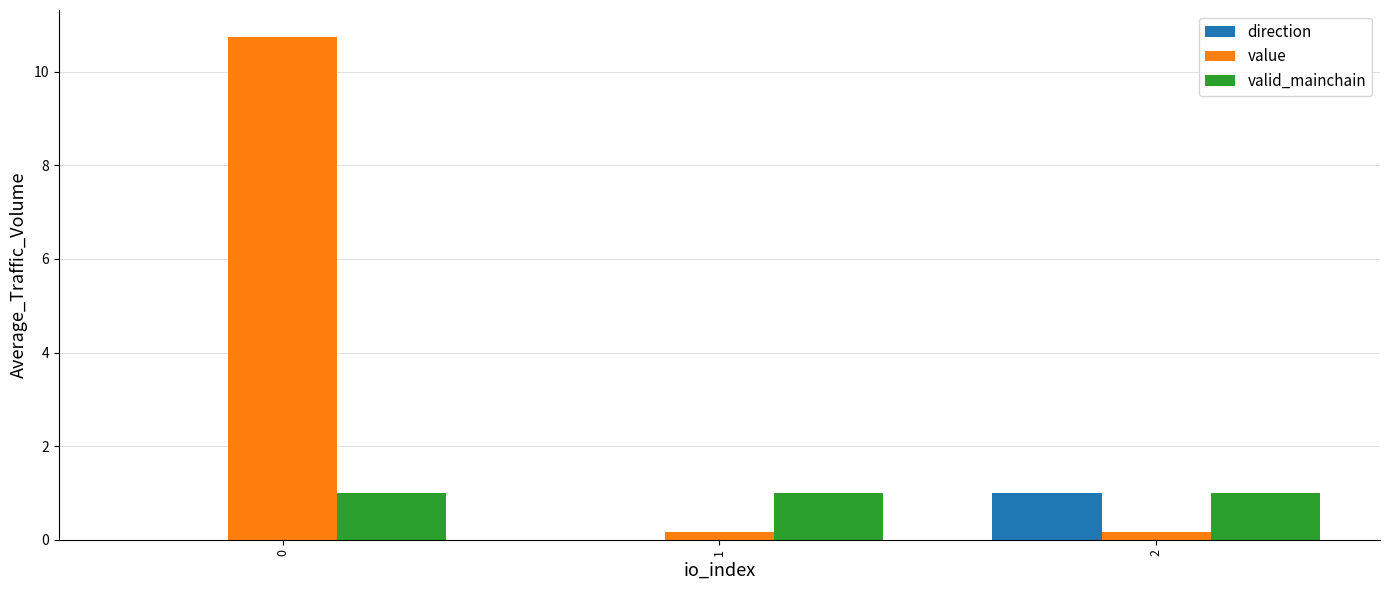

Does the chart contain any negative values?

Yes